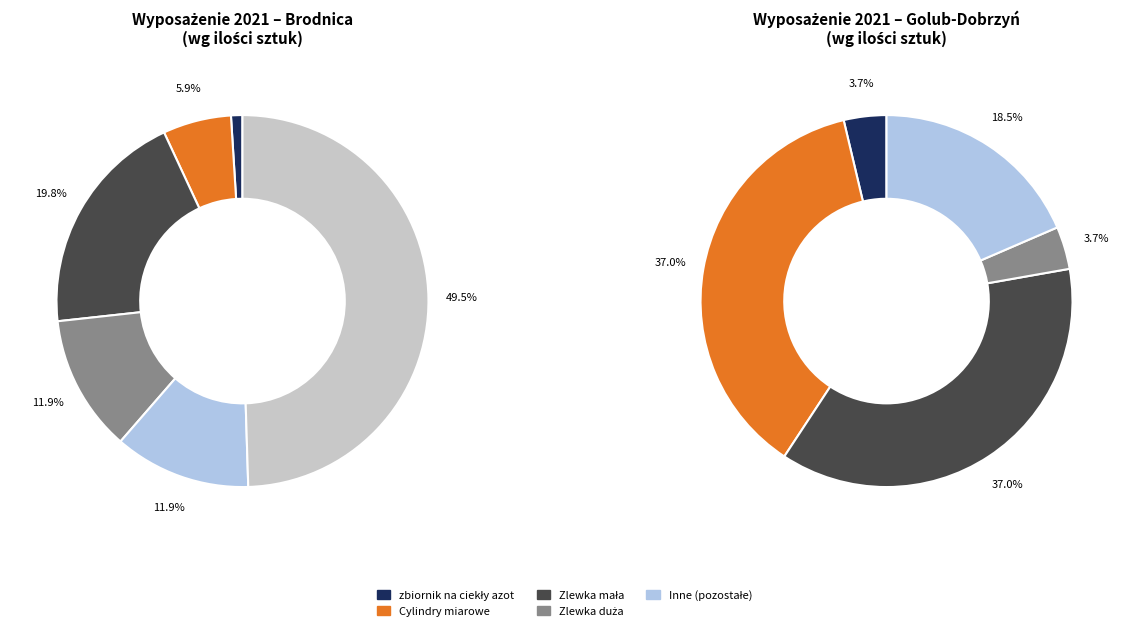

How many slices are in this pie chart?

6